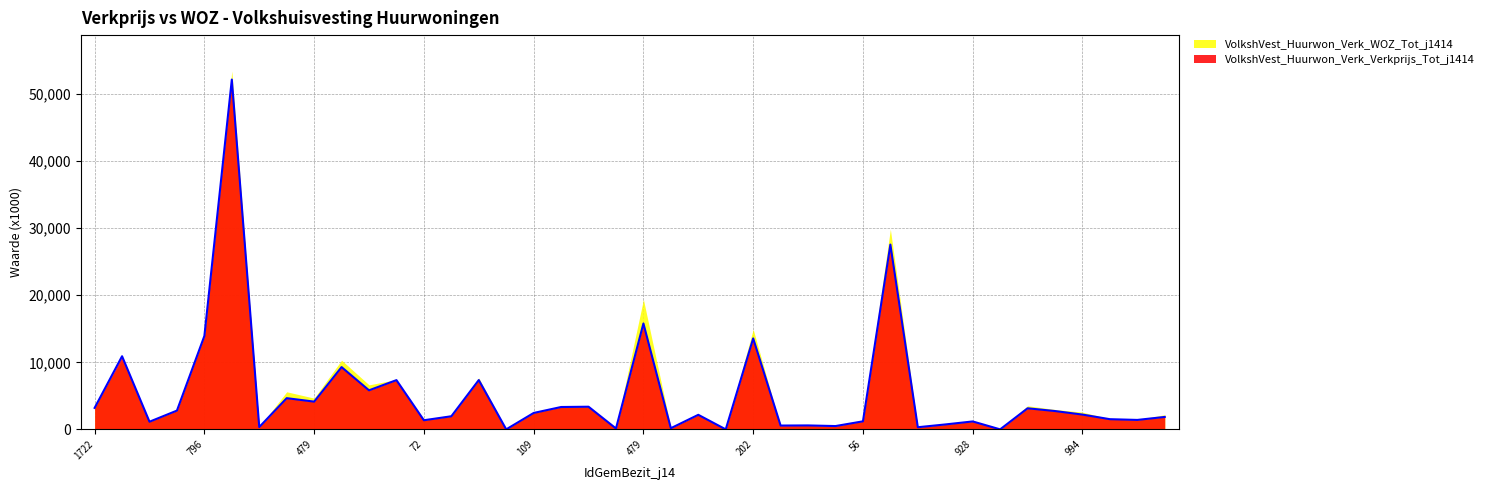

Rank the categories by value from lowest to highest.

356, 441, 946, 1681, 880, 899, 384, 25, 15, 22, 917, 1903, 928, 56, 72, 1641, 1640, 981, 1921, 361, 994, 109, 957, 193, 951, 1722, 114, 118, 479, 439, 439, 193, 344, 405, 935, 202, 796, 479, 599, 363